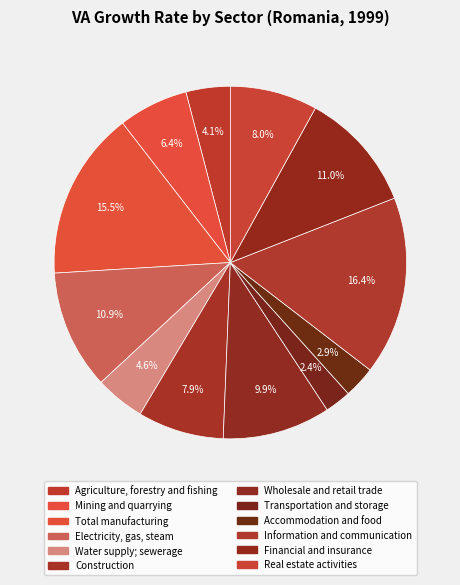

To the nearest percent, what is the combined percentage of Financial and insurance and Transportation and storage?

13%